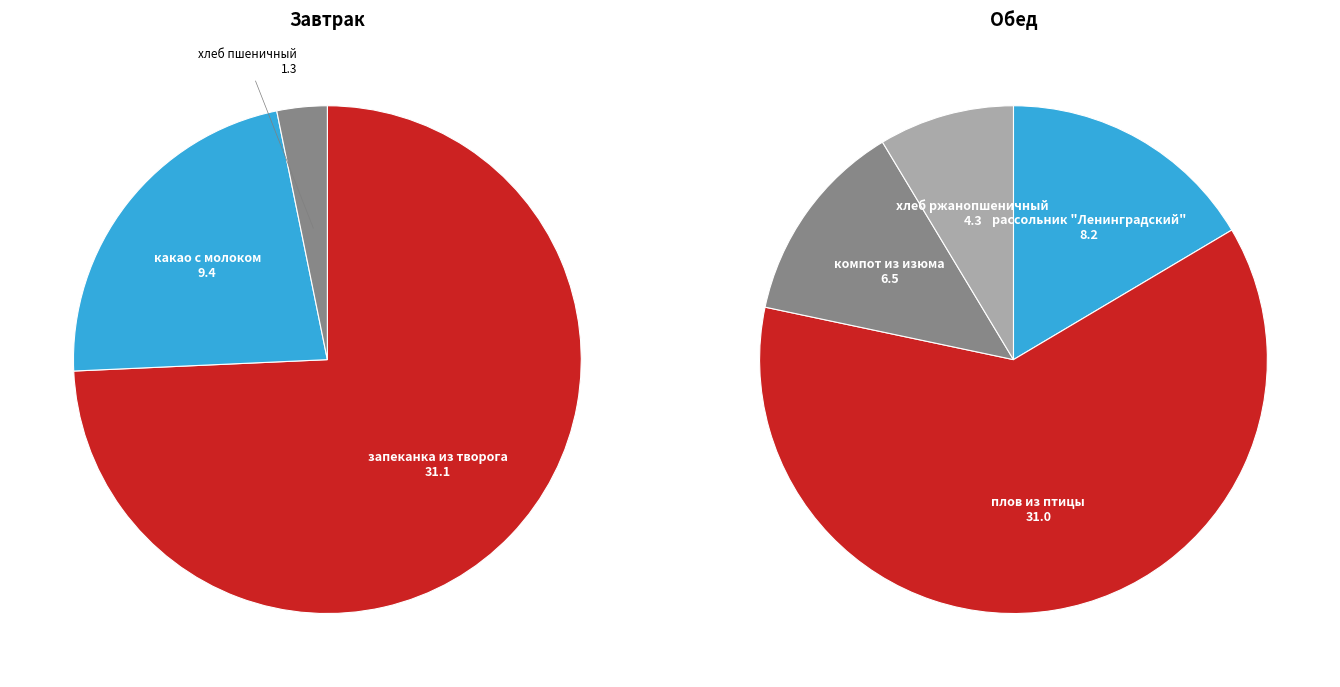

To the nearest percent, what is the combined percentage of плов из птицы and какао с молоком?

44%